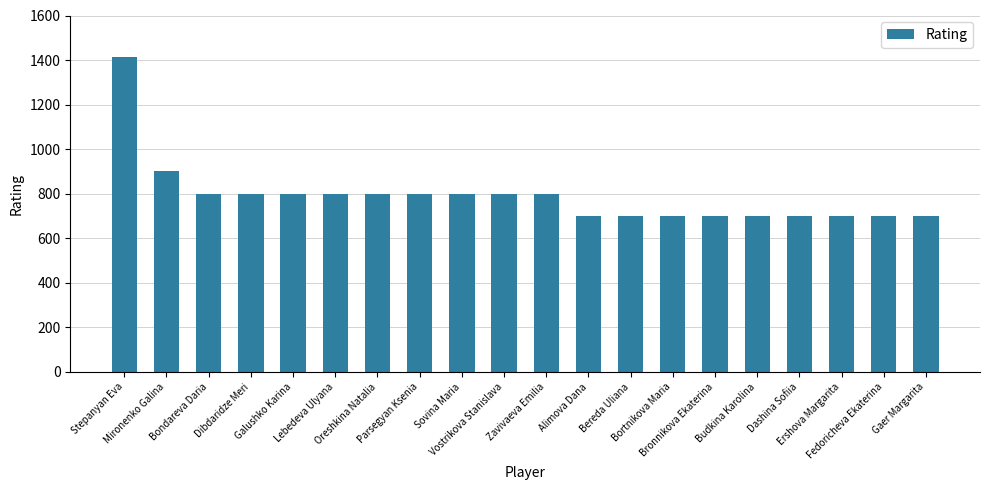

What is the smallest value displayed?

700